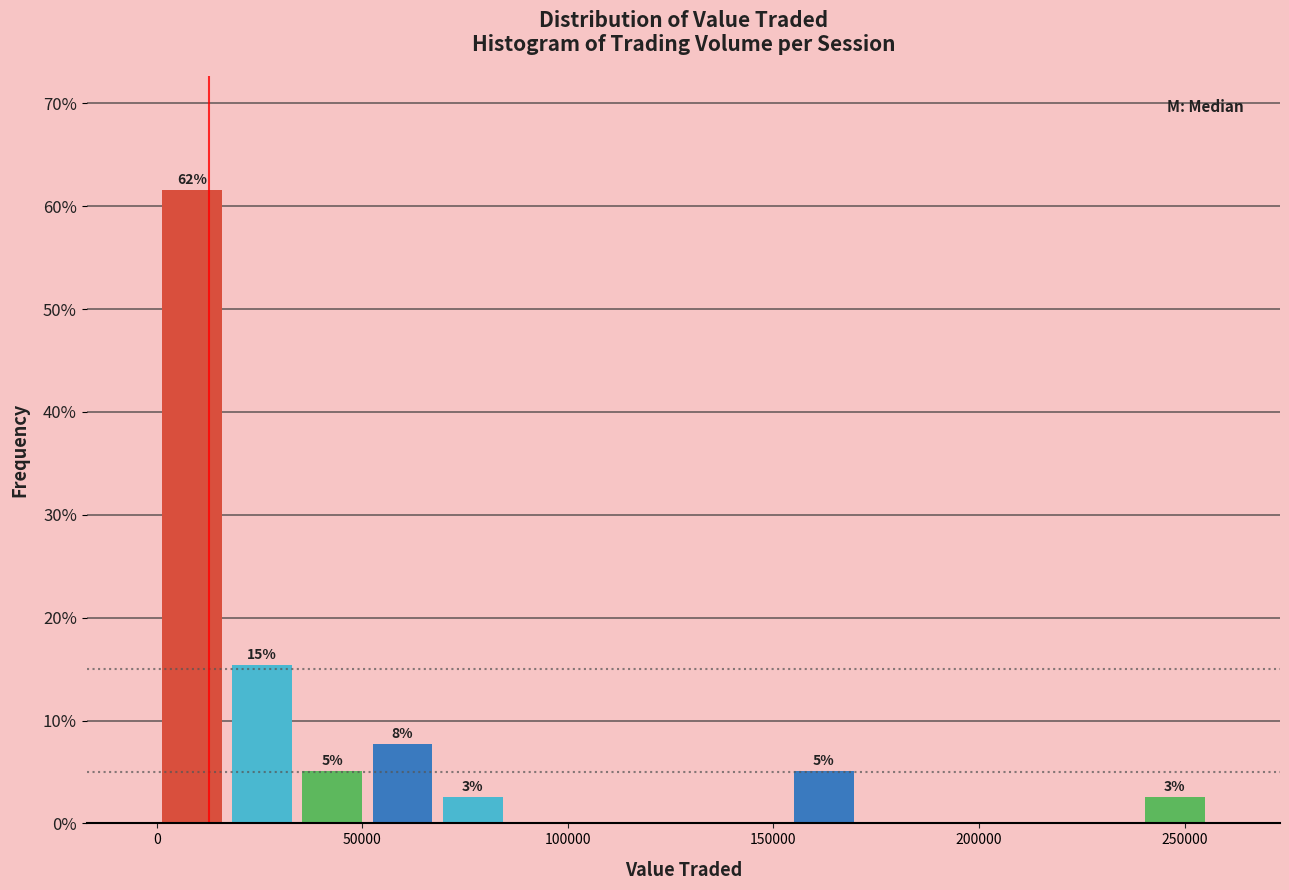

Read against the x-axis, roughly where is the centre of the tallest bar?

10000